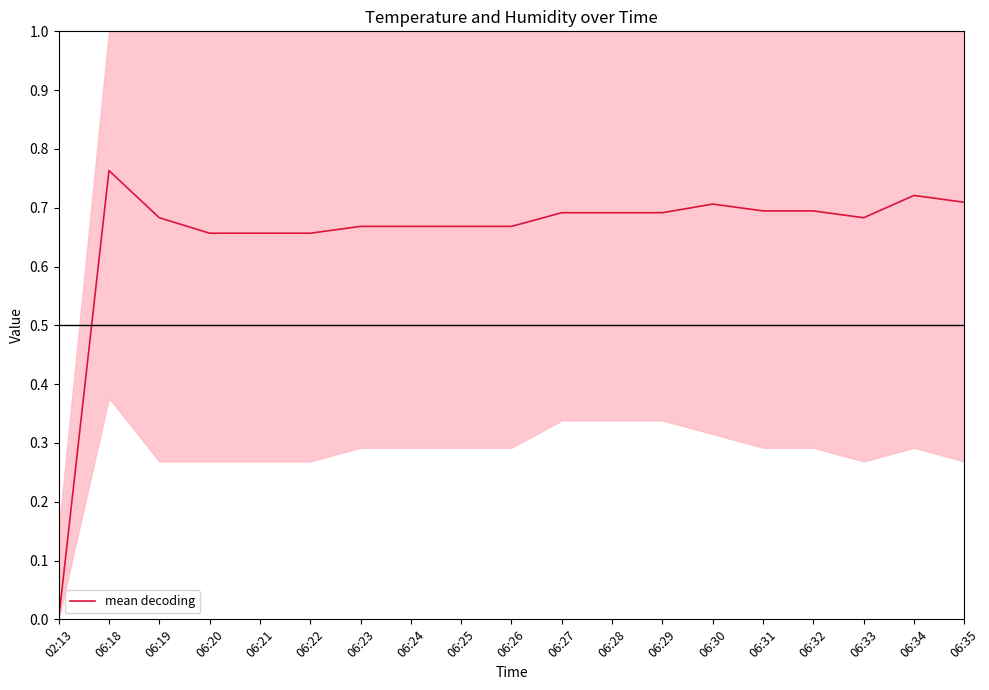

Does the chart display data point markers on the line(s)?

No